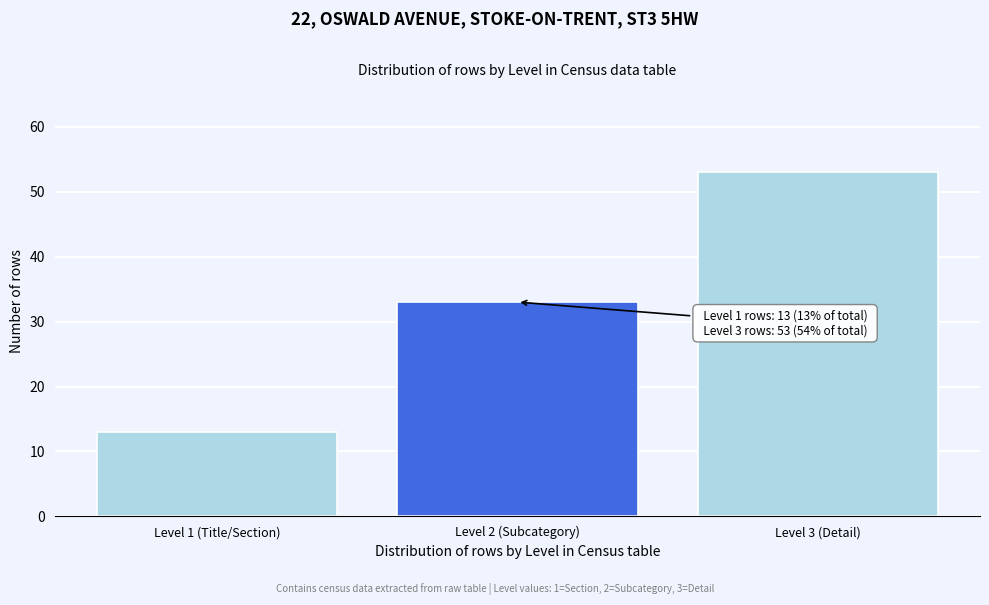

Reading right to left, transcribe all the data shown in this chart.

53	33	13